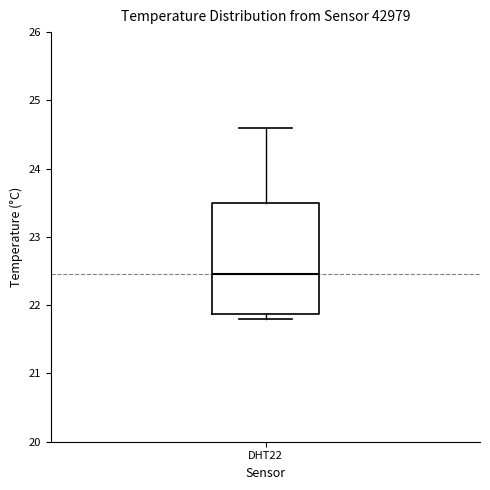

Read this box plot against the y-axis: the position of the median line, the range covered by the box, and the ends of both whiskers. The values are not printed on the chart, so give them approximately, as read against the axis.

median 22.5, box 21.9 to 23.5, whiskers 21.8 to 24.6